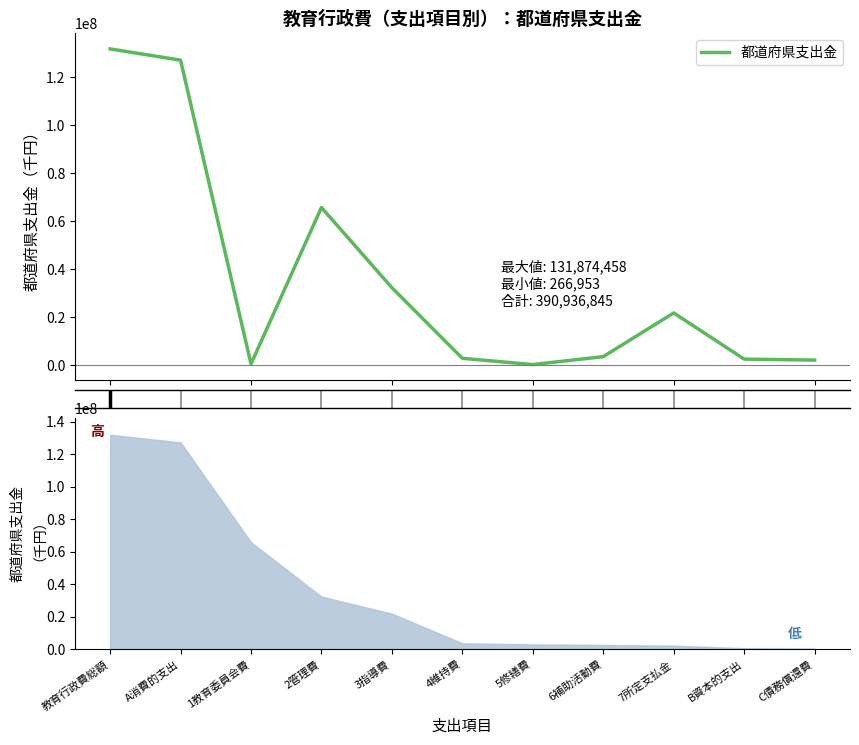

What is the change in value from 7所定支払金 to B資本的支出?

-19248100